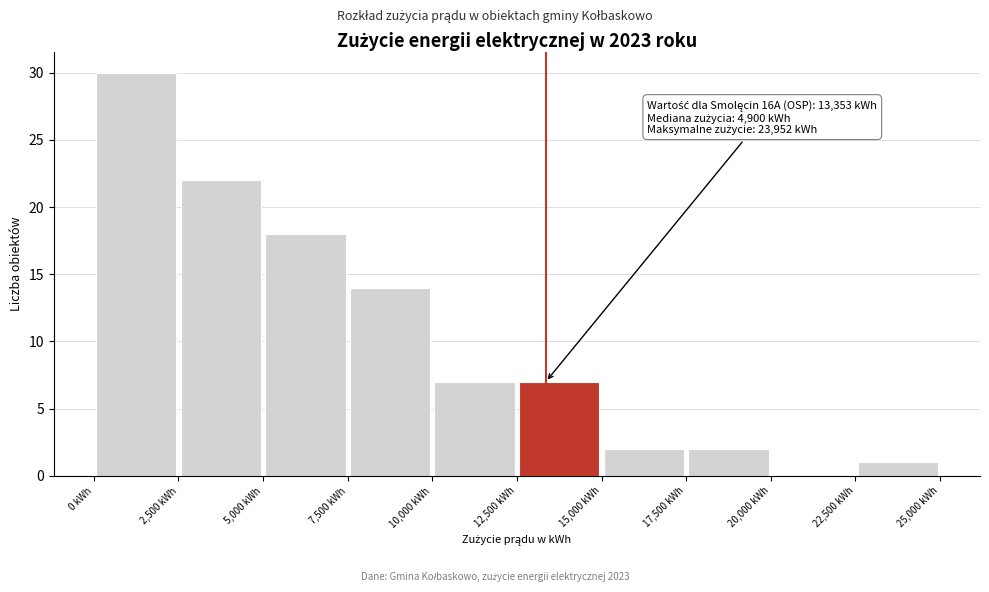

Over which range of the x-axis is the bar tallest?

0 to 2500